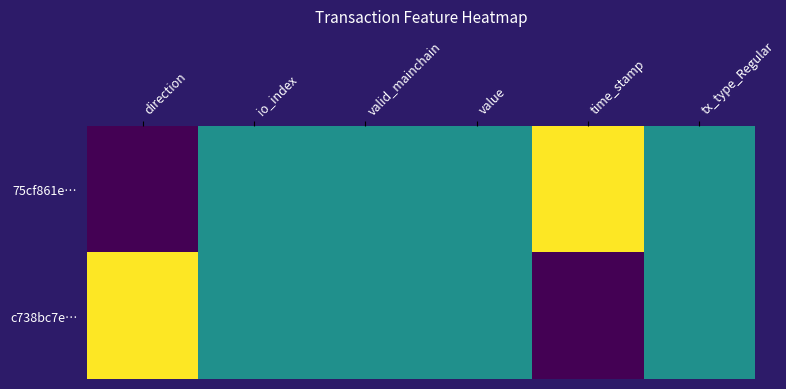

Between value and time_stamp, which series saw the biggest shift?

75cf861e…